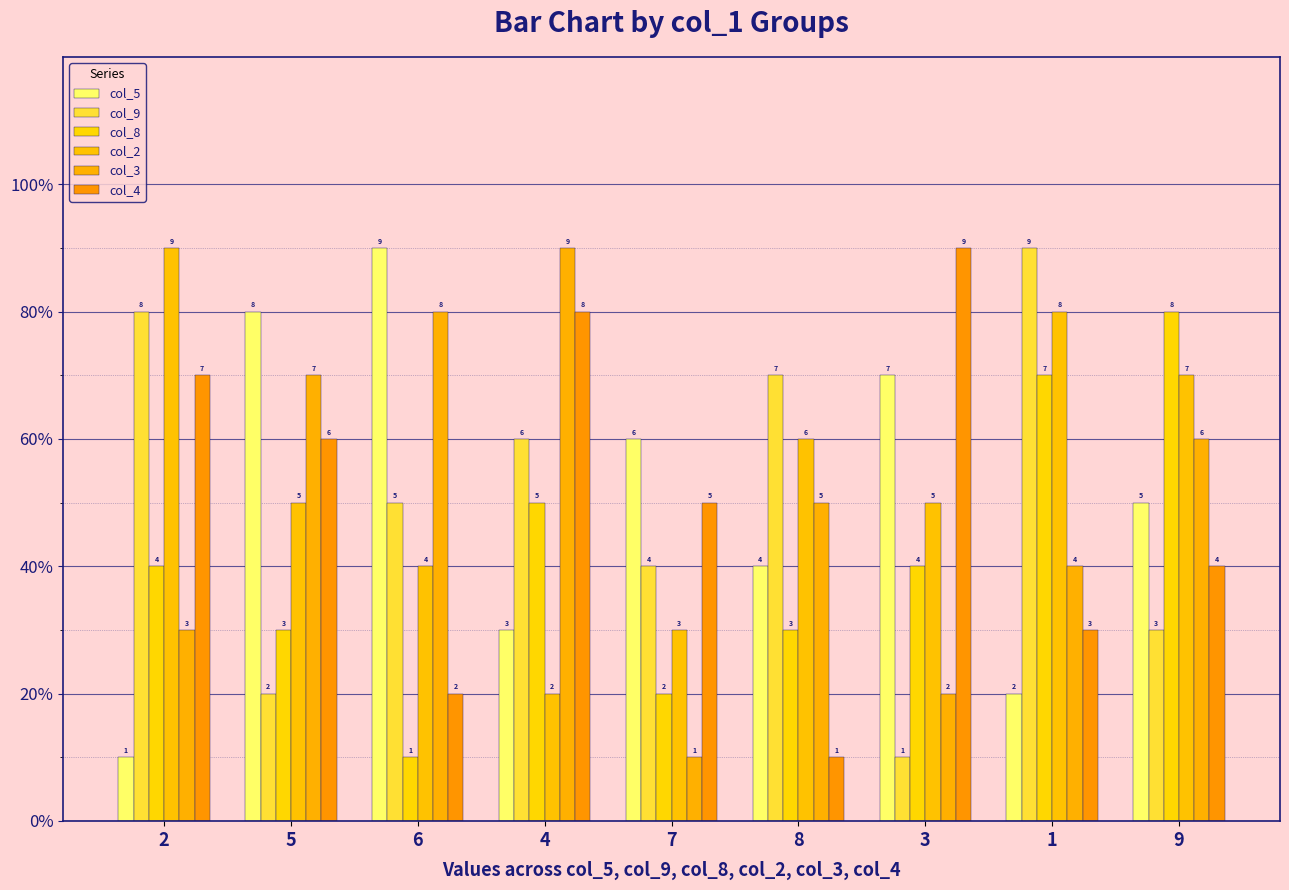

What is the total value across all series at 7?

21